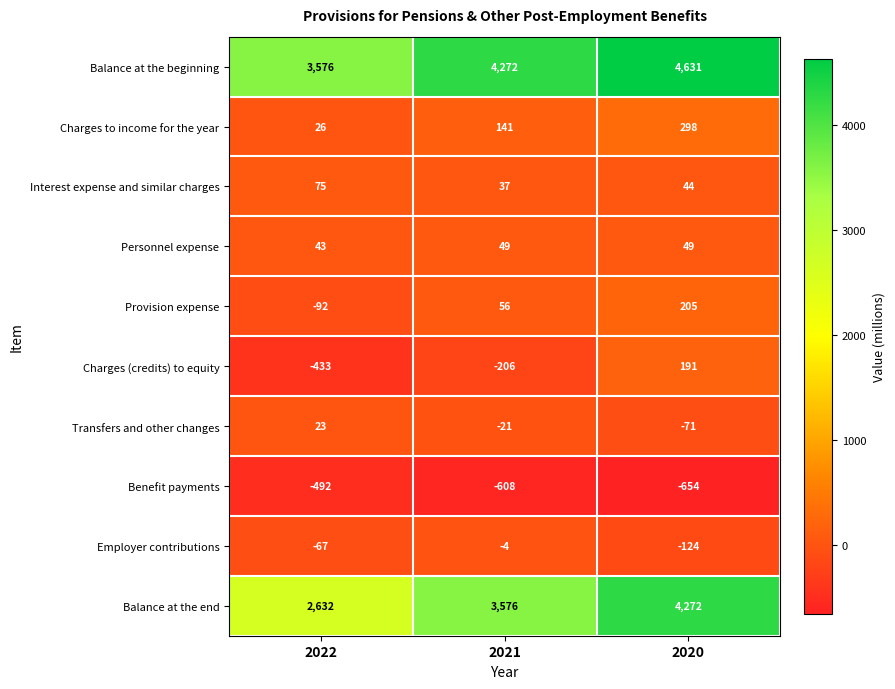

True or false: Transfers and other changes has a value of 31 at 2022.

False